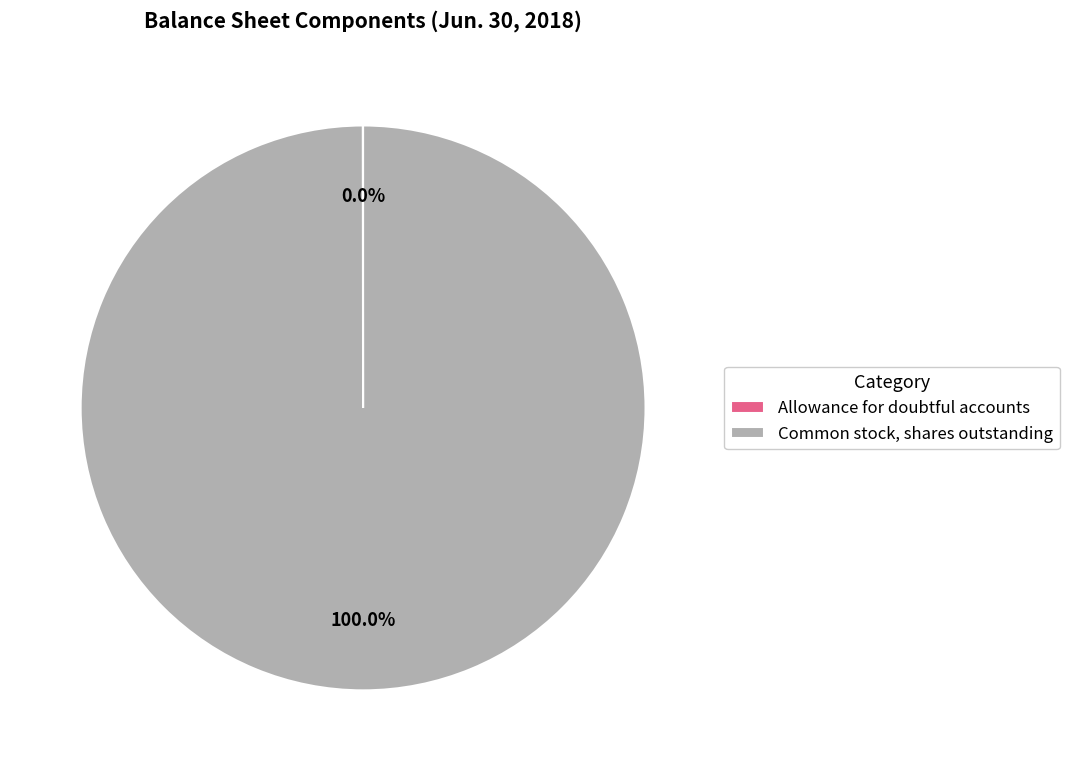

Which slice represents more than half of the pie?

Common stock, shares outstanding